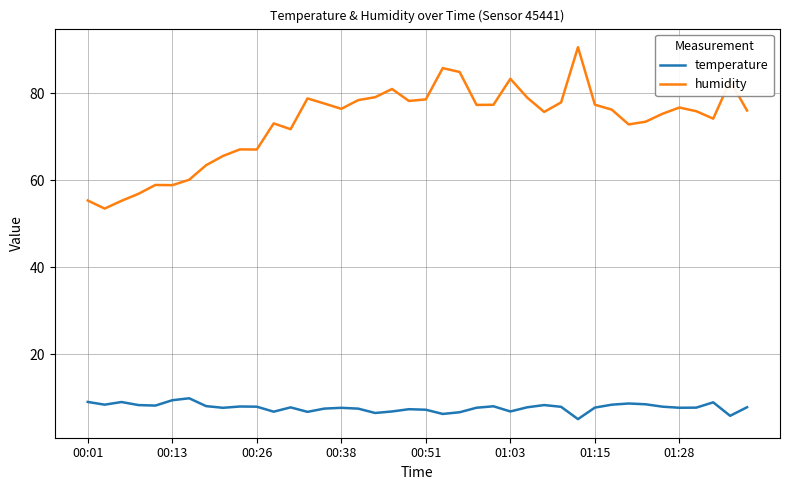

How many lines are shown in the chart?

2